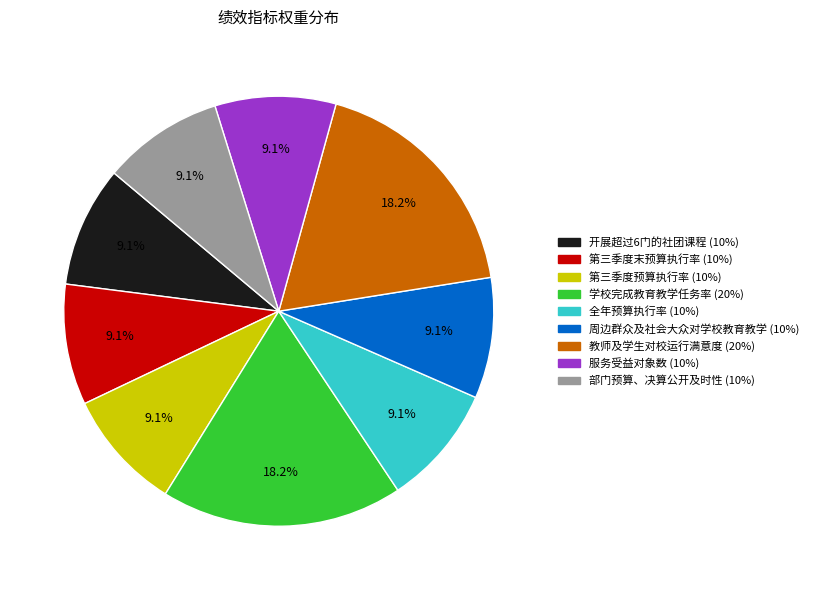

Combined, do 开展超过6门的社团课程 and 周边群众及社会大众对学校教育教学 account for over 50%?

No